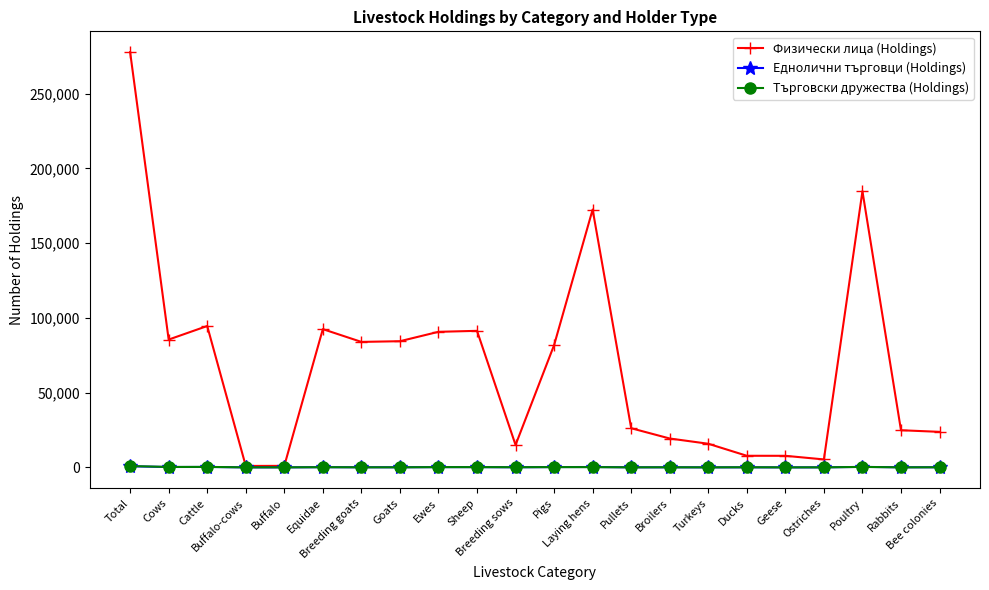

Which series has the largest range (max minus min)?

Физически лица (Holdings)